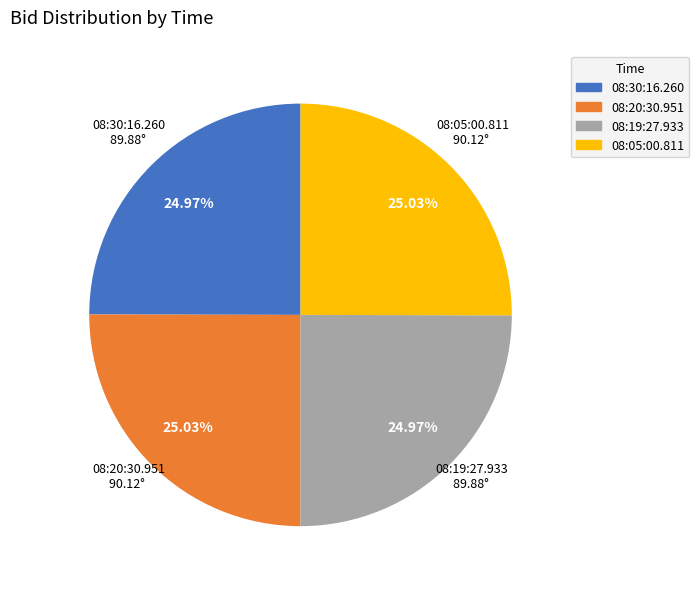

Approximately how many times larger is the value at 08:20:30.951 compared to 08:05:00.811?

1.0